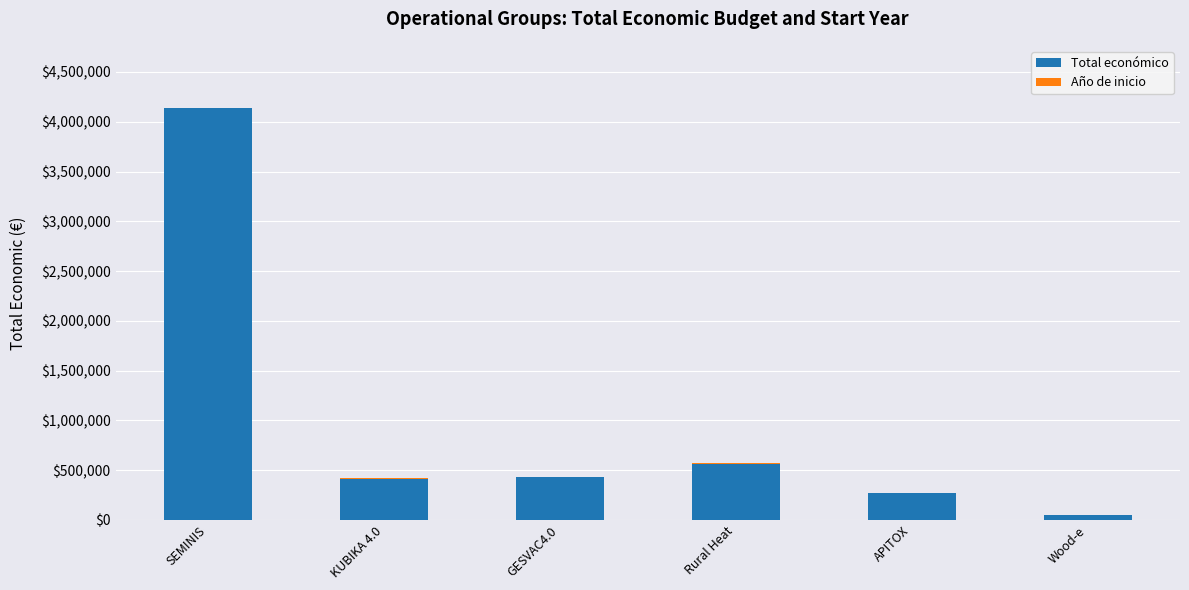

How many data points does each series have?

6